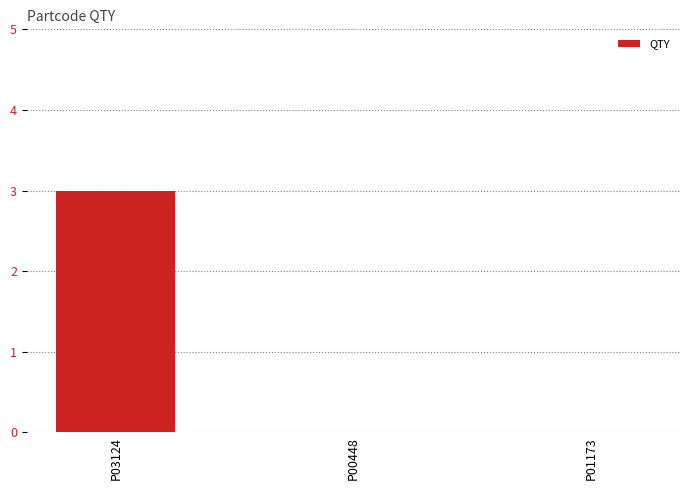

What is the change in value from P03124 to P01173?

-3